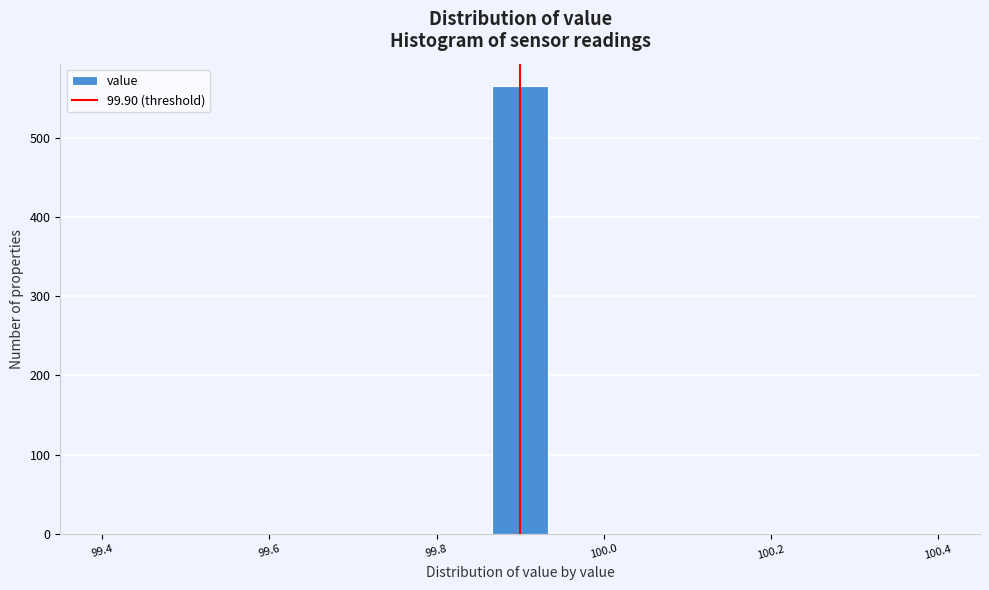

Around what value on the x-axis is the tallest bar? Give the approximate position of its centre, as read against the axis.

99.90